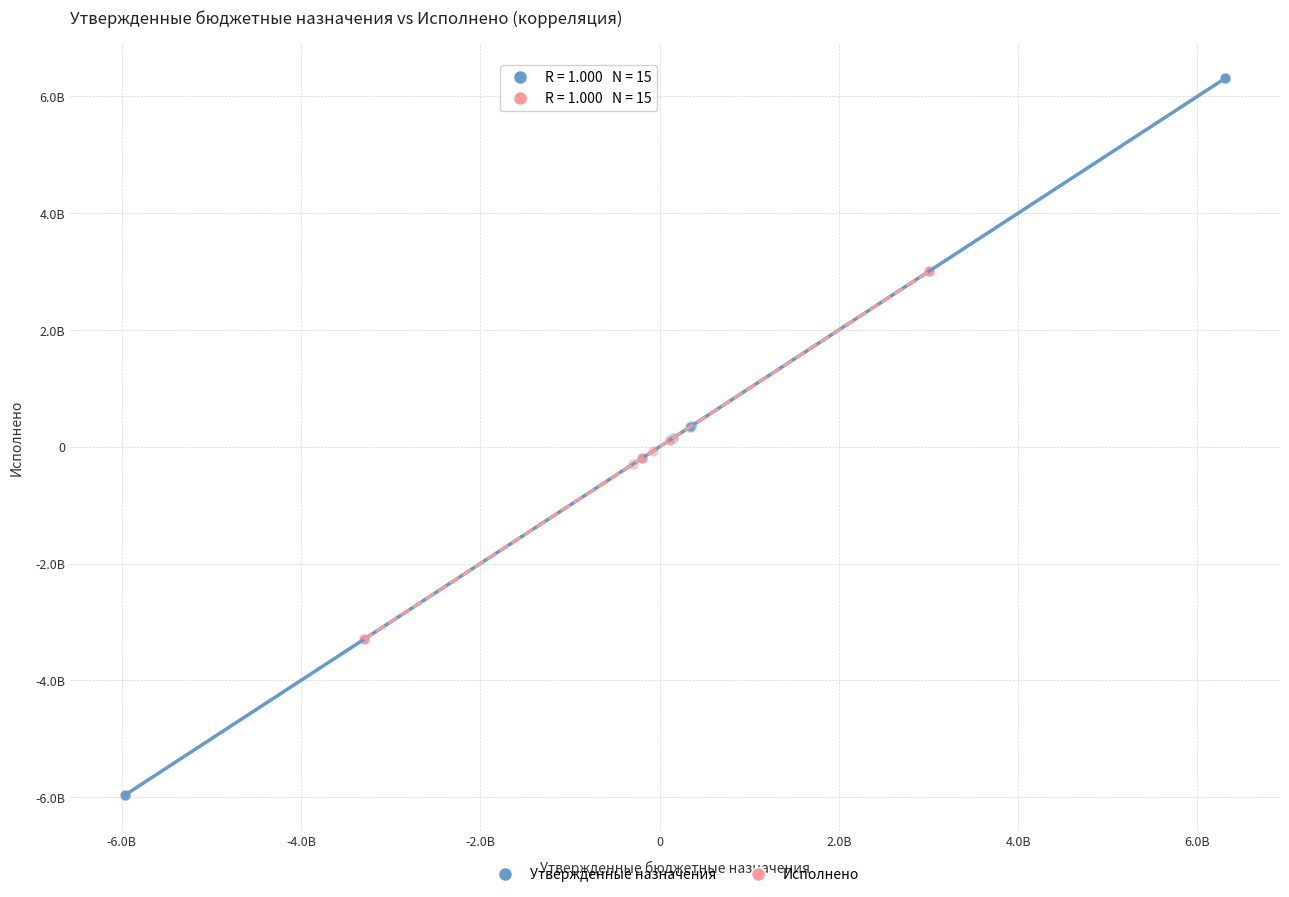

Which series has the widest spread of Y values?

Утвержденные назначения